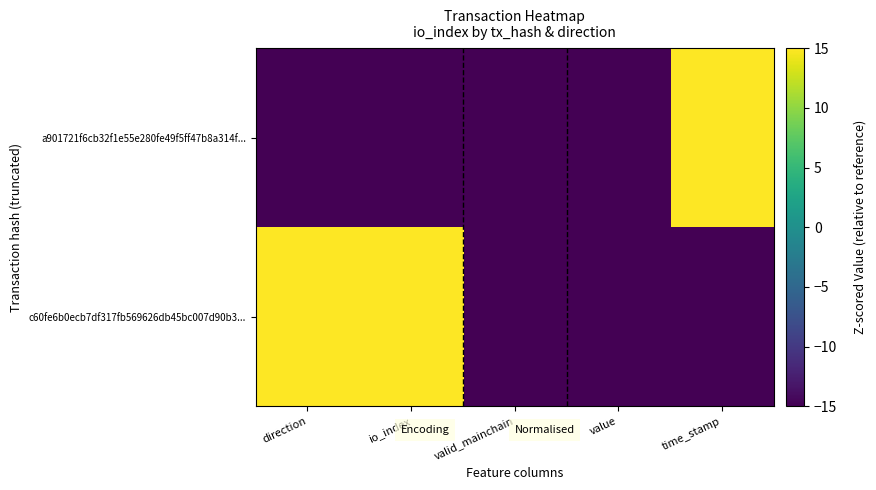

Reading left to right, list all the values displayed in this chart.

a901721f6cb32f1e55e280fe49f5ff47b8a314f...: direction=-15	io_index=-15	valid_mainchain=-15	value=-15	time_stamp=15
c60fe6b0ecb7df317fb569626db45bc007d90b3...: direction=15	io_index=15	valid_mainchain=-15	value=-15	time_stamp=-15